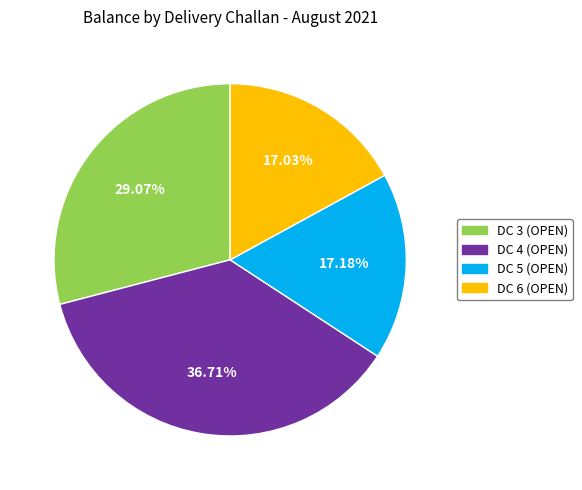

Is it true that DC 6 (OPEN) is 17% of the pie?

True